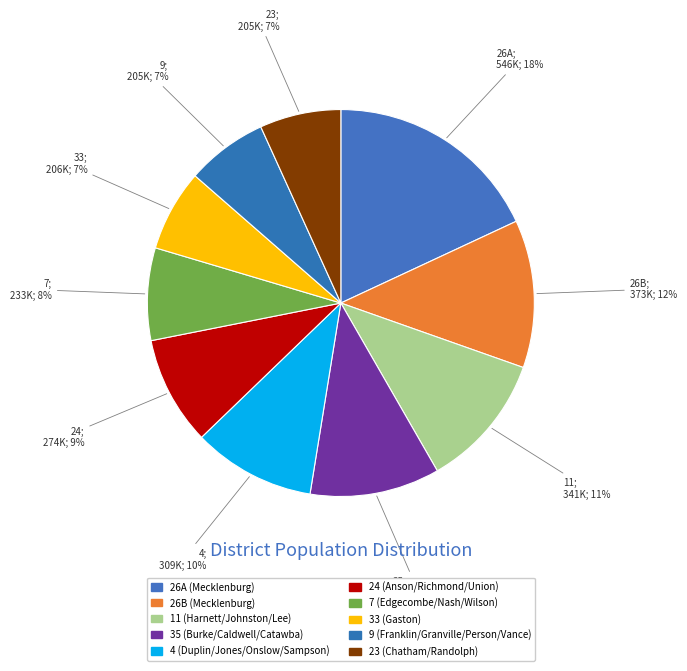

How many segments does this pie chart have?

10